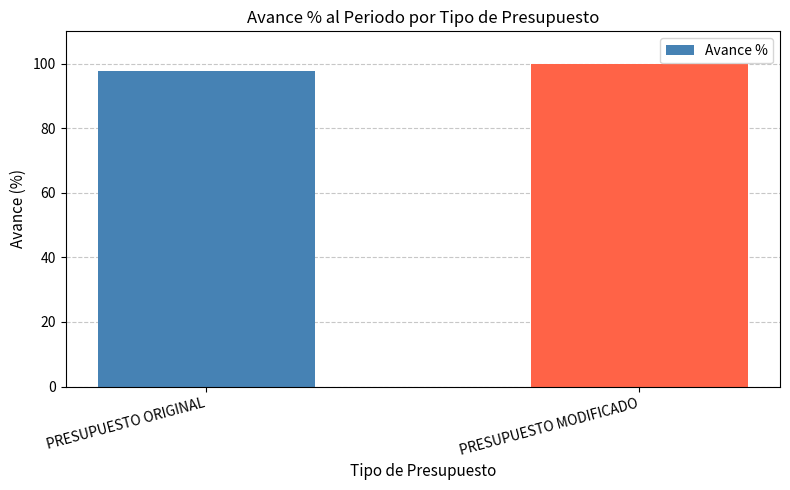

The value at PRESUPUESTO ORIGINAL is 52.1. True or false?

False